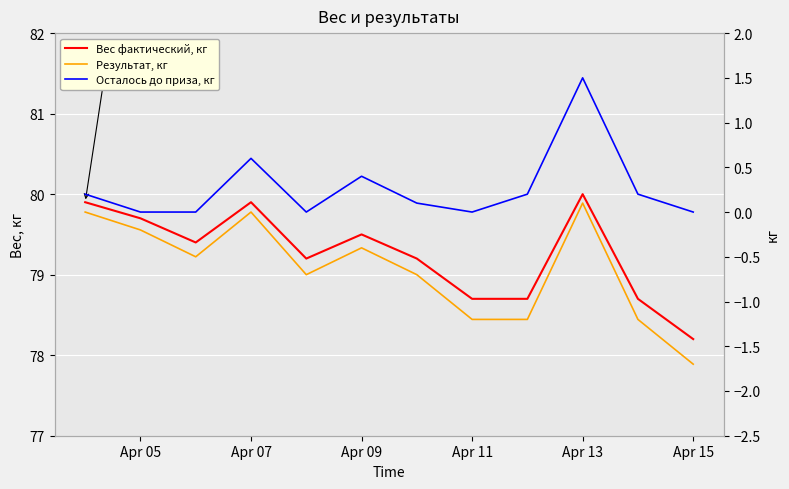

At how many categories does at least one series exceed 75?

12